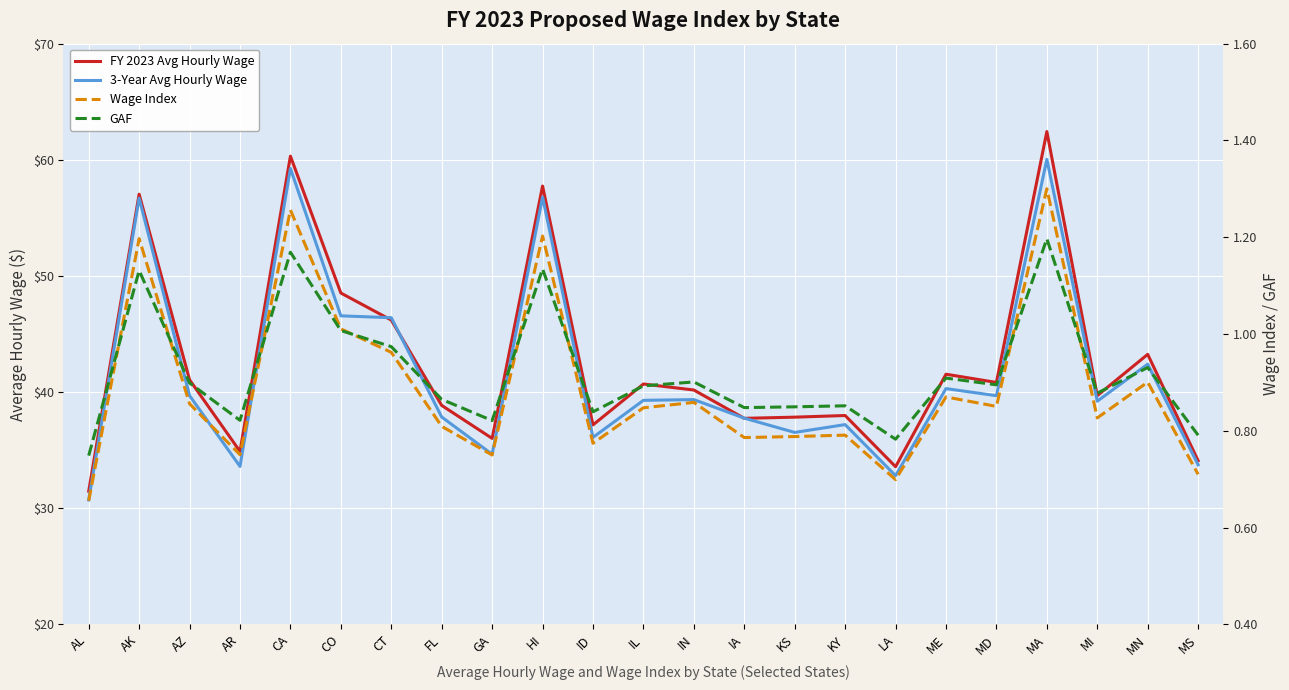

Is it true that 3-Year Avg Hourly Wage equals 29.8 at CT?

False